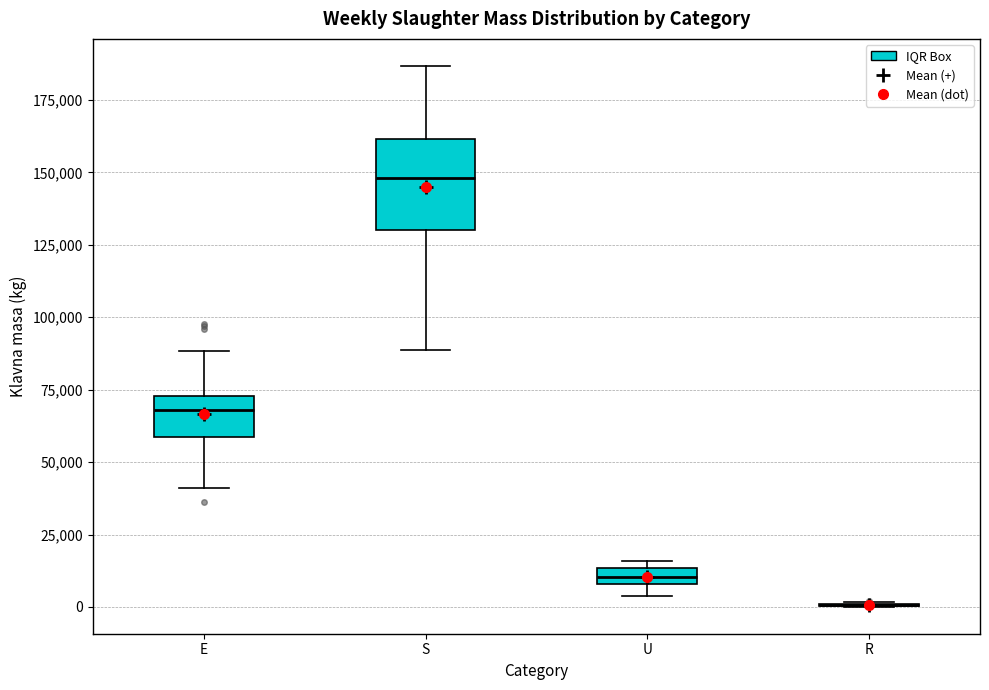

Comparing the boxes themselves (not the whiskers), which one is the tallest?

S